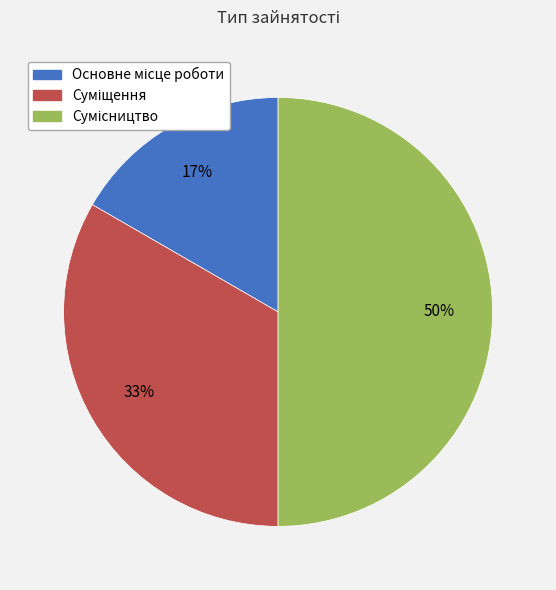

To the nearest percent, what is the average slice percentage?

33%